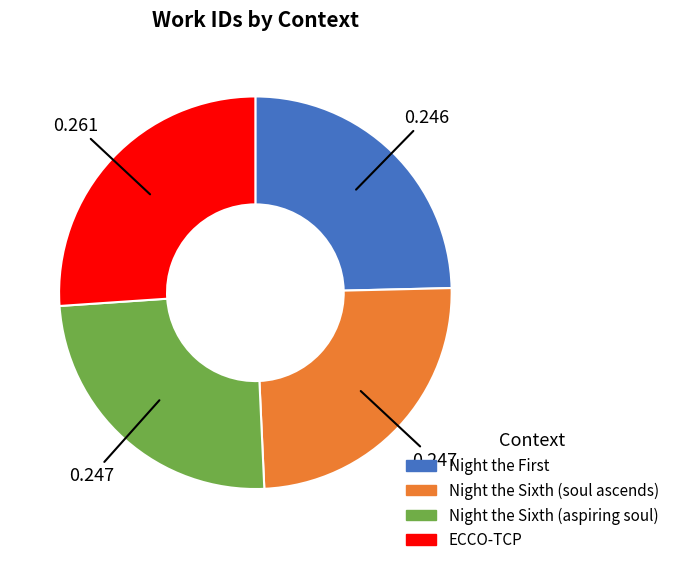

Is there any slice that represents more than half of the pie?

No